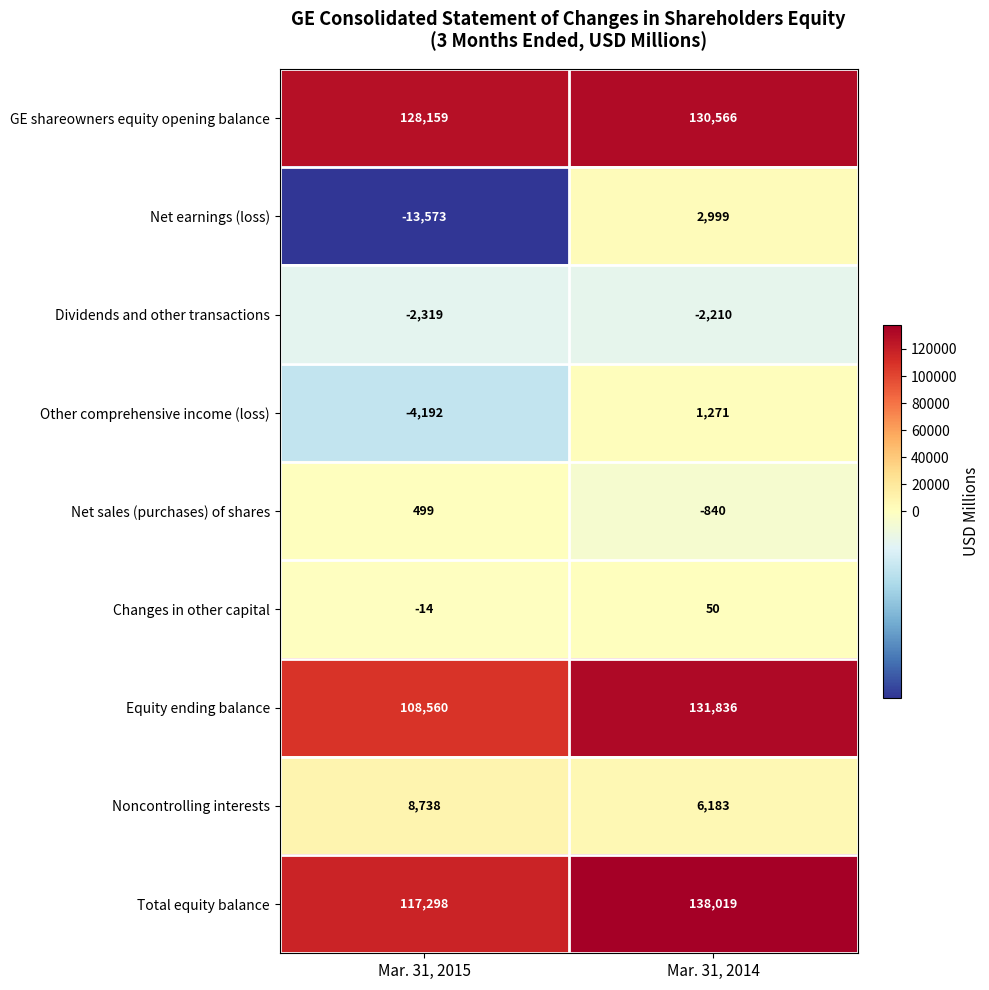

Which series changed the most between Mar. 31, 2015 and Mar. 31, 2014?

Equity ending balance